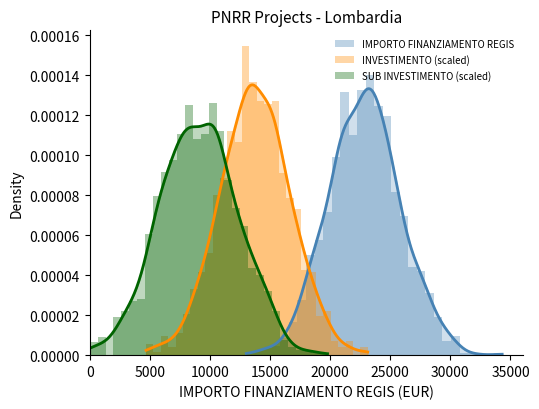

Is it true that INVESTIMENTO (scaled) equals 0.0 at 15000?

False